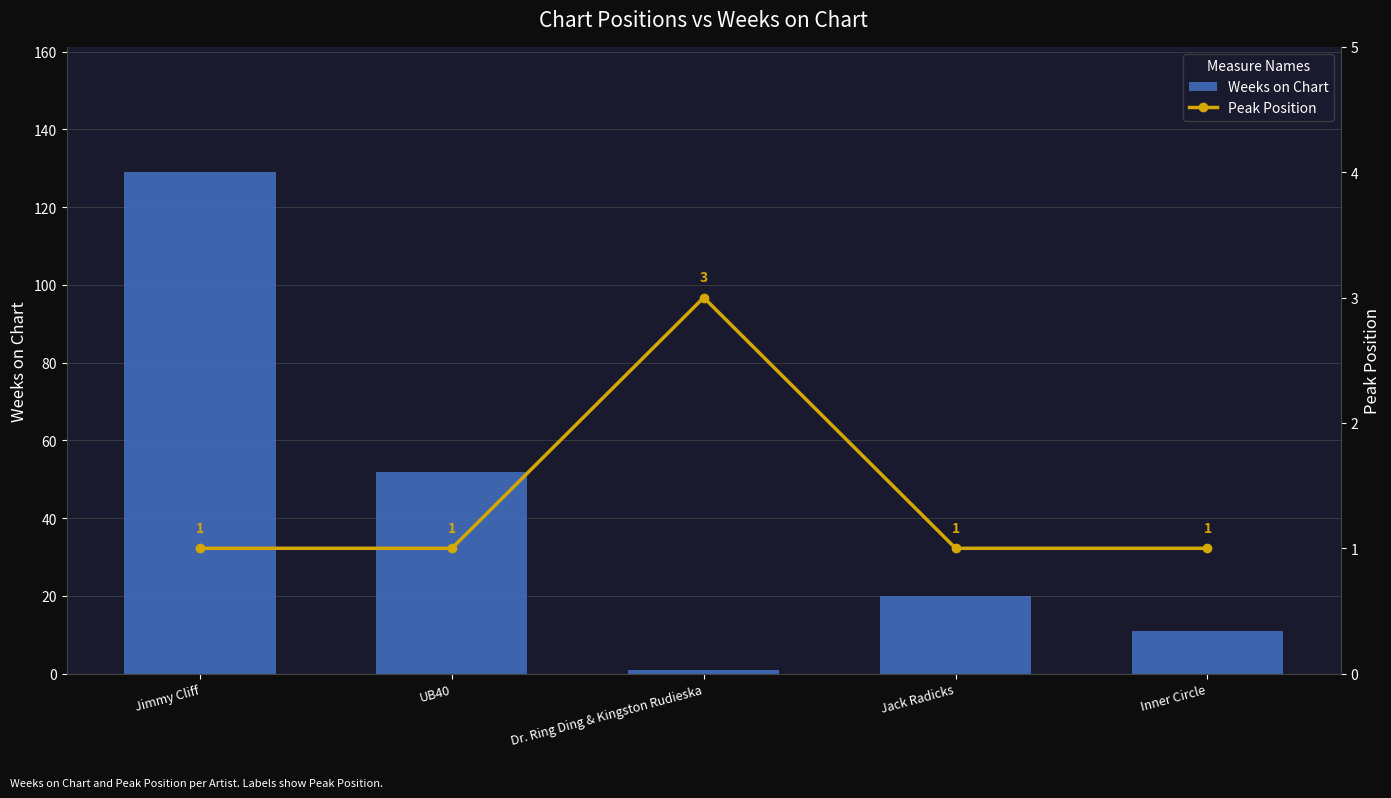

The Weeks on Chart series shows 11 at Inner Circle. True or false?

True